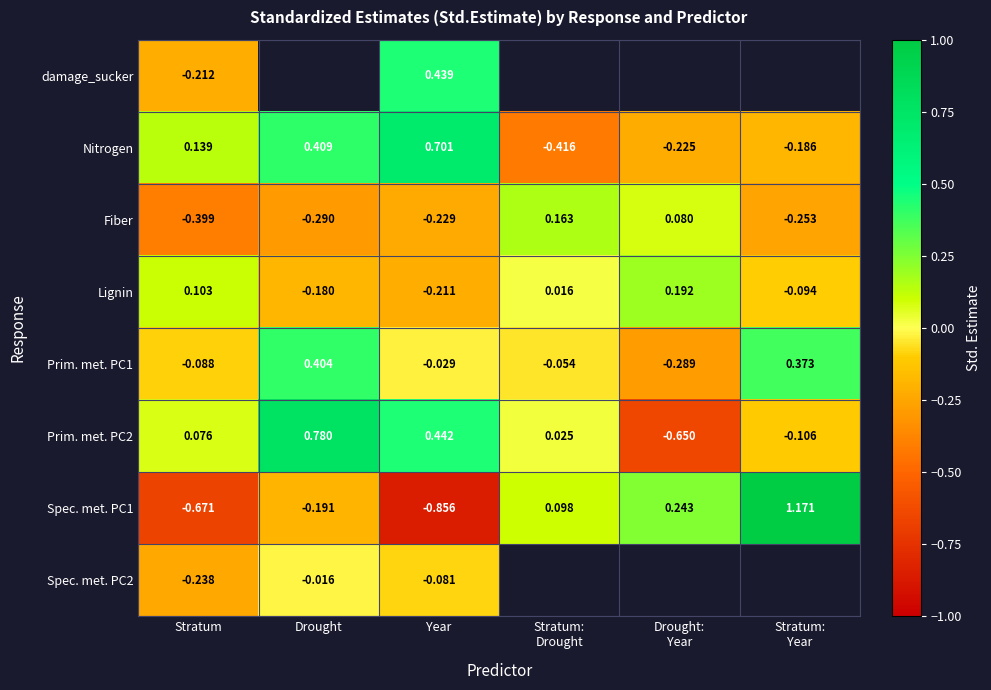

Which category has the lowest value across all series?

Year